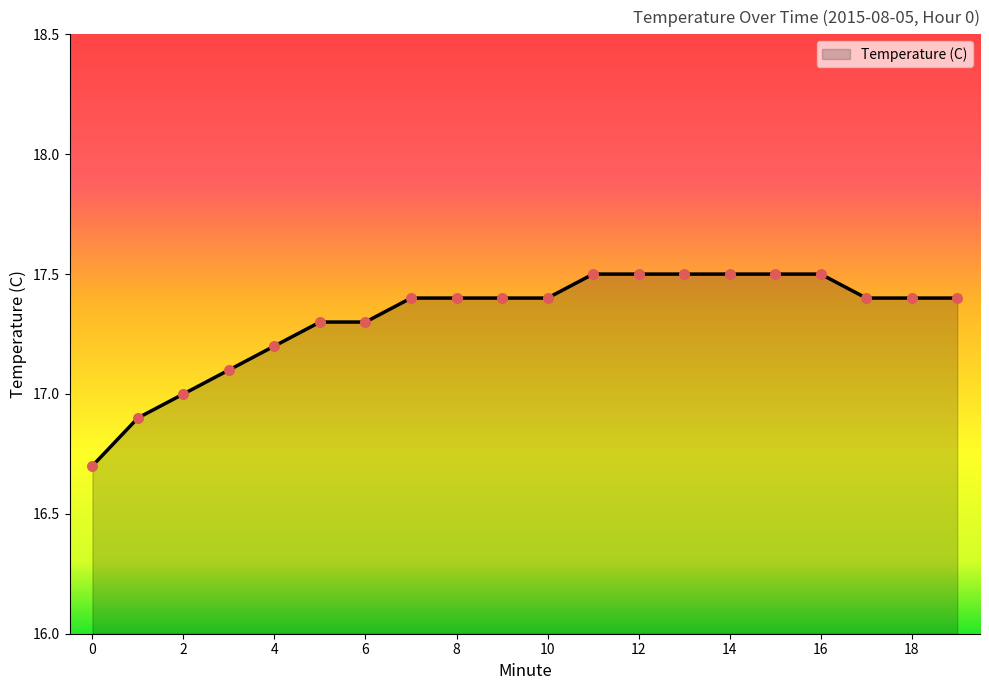

What is the greatest value displayed?

17.5